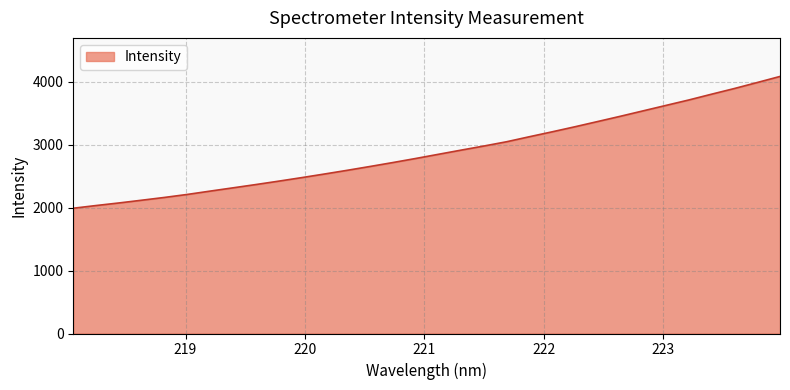

What is the difference between the maximum and minimum values?

2095.0